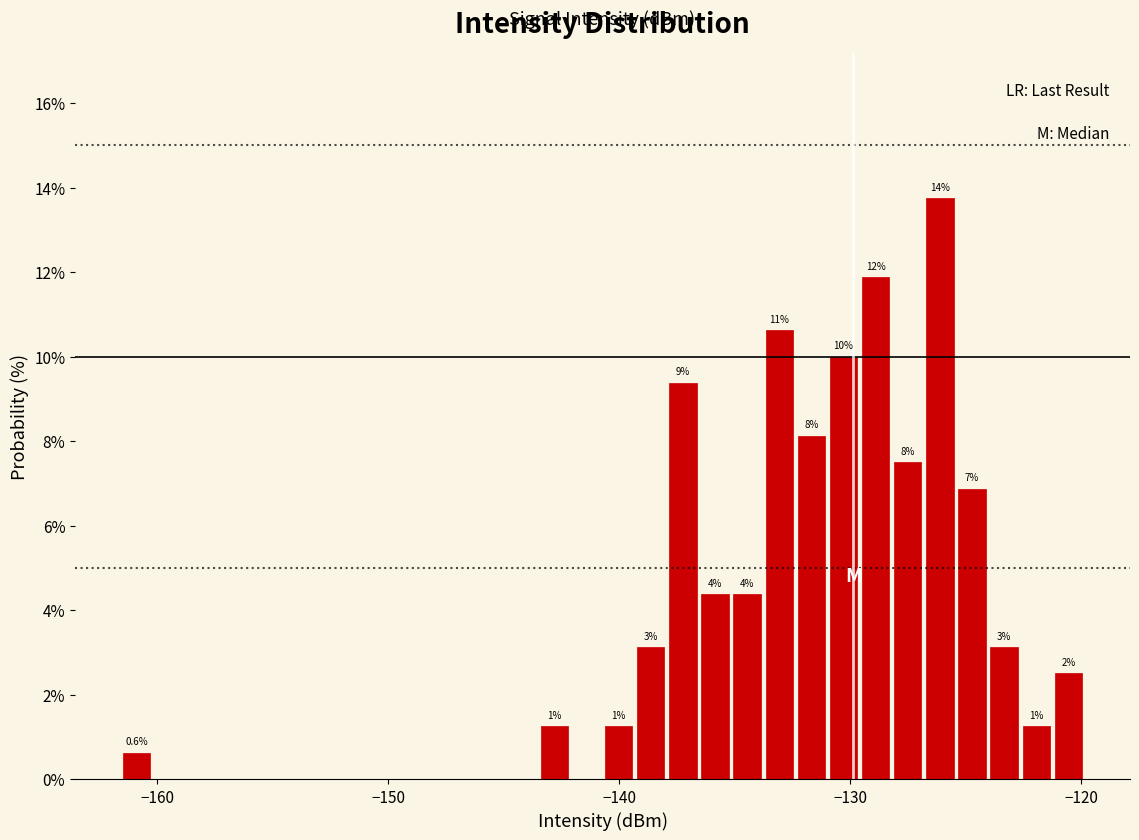

Around what value on the x-axis is the tallest bar? Give the approximate position of its centre, as read against the axis.

-126